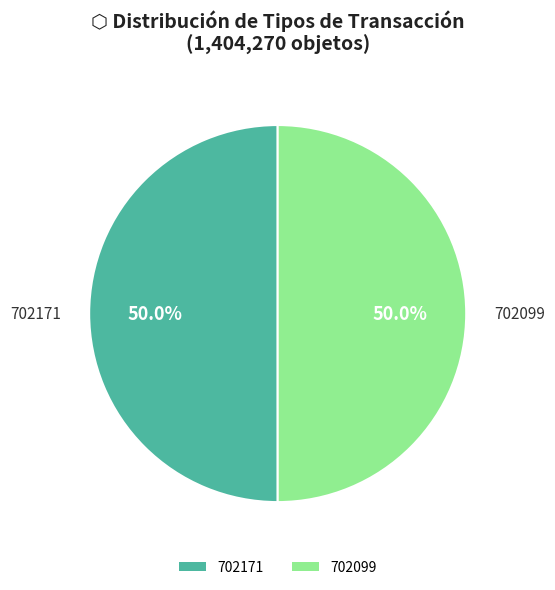

What percentage is NOT represented by 702099?

50.0%